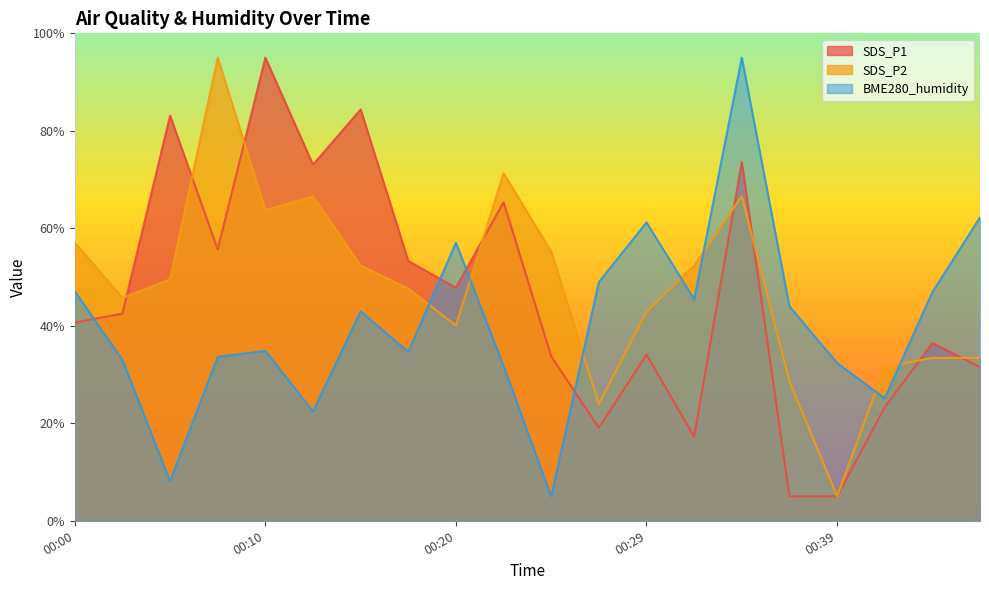

What is the maximum value for SDS_P1?

95.0